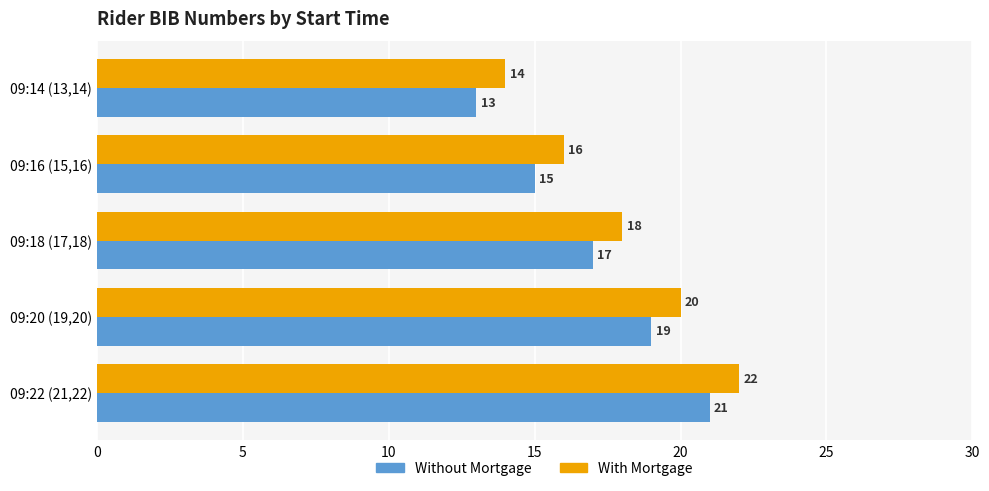

Is it true that Without Mortgage equals 6 at 09:22 (21,22)?

False